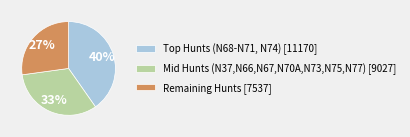

True or false: Remaining Hunts [7537] accounts for 38% of the total.

False